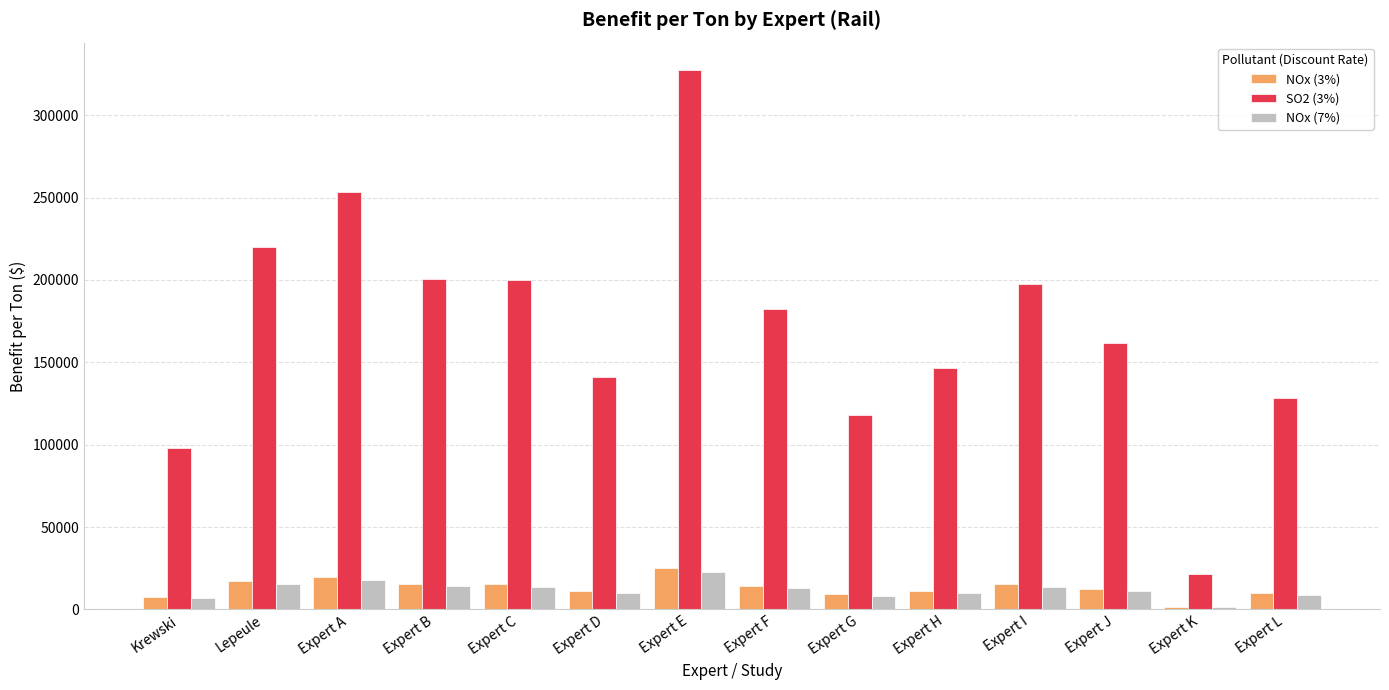

What position from the right is Expert D?

9